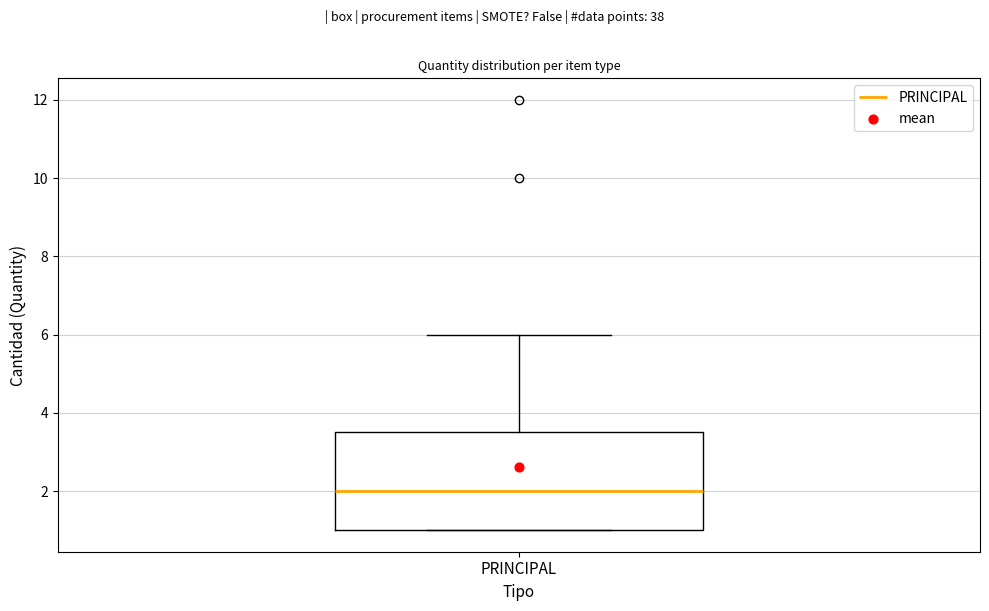

Where does the upper whisker of the box for PRINCIPAL end on the y-axis? The values are not printed on the chart, so give them approximately, as read against the axis.

6.0